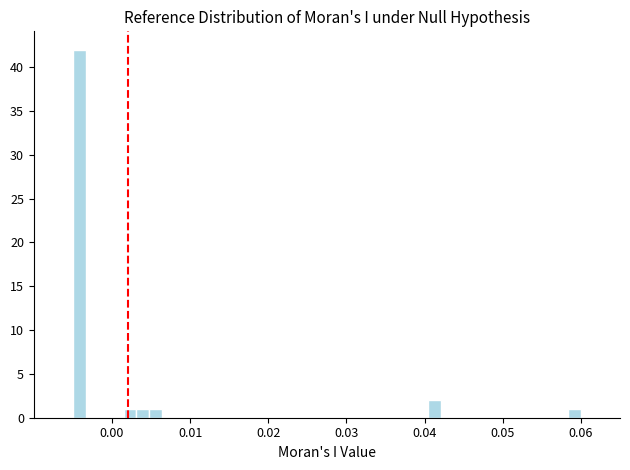

Read against the x-axis, roughly where is the centre of the tallest bar?

-0.004